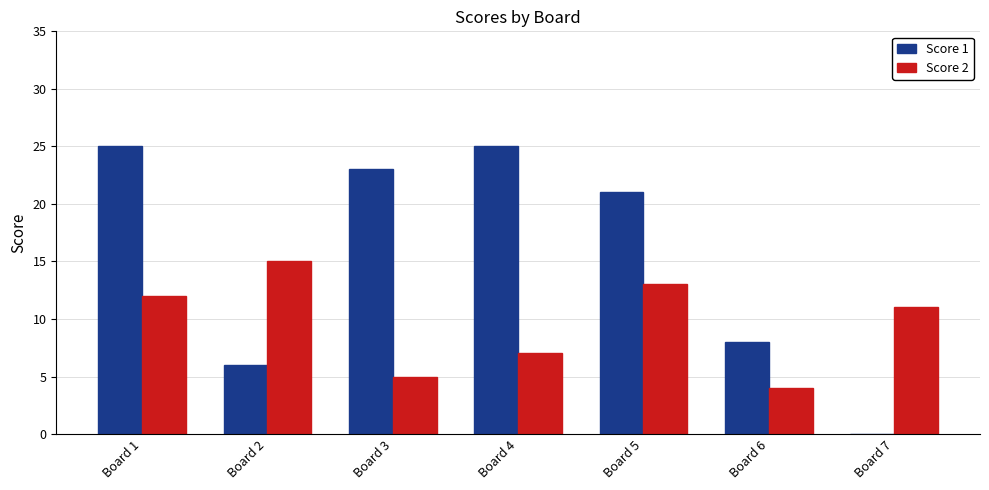

The value of Score 2 at Board 6 is 1. True or false?

False